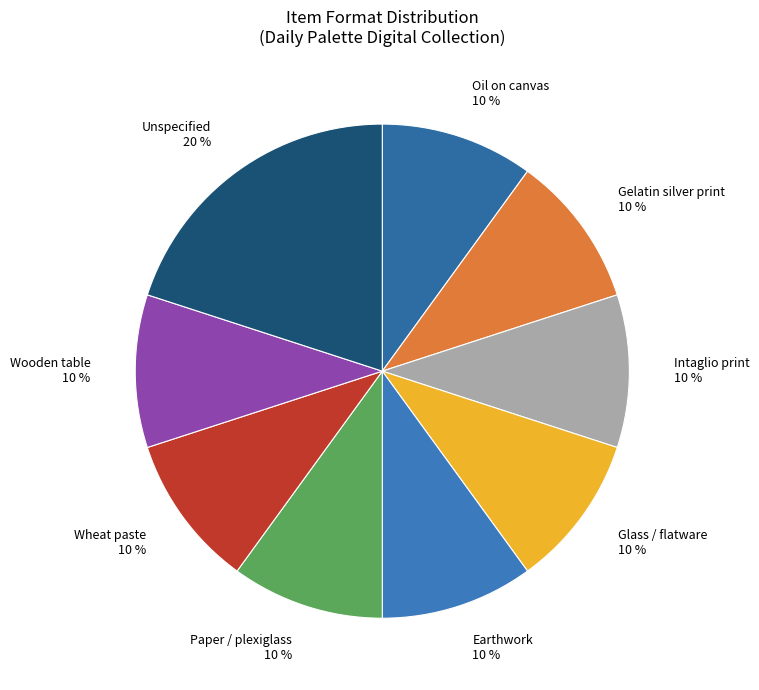

Combined, do Earthwork and Intaglio print account for over 50%?

No